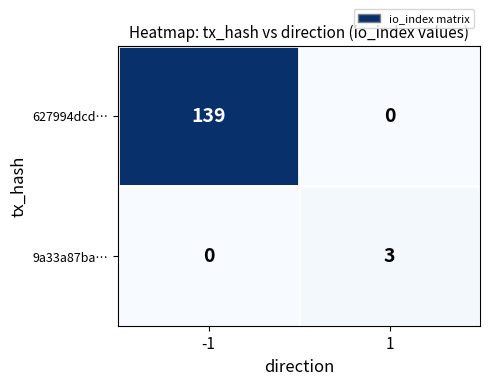

What value does the 9a33a87ba… series have at 1?

3